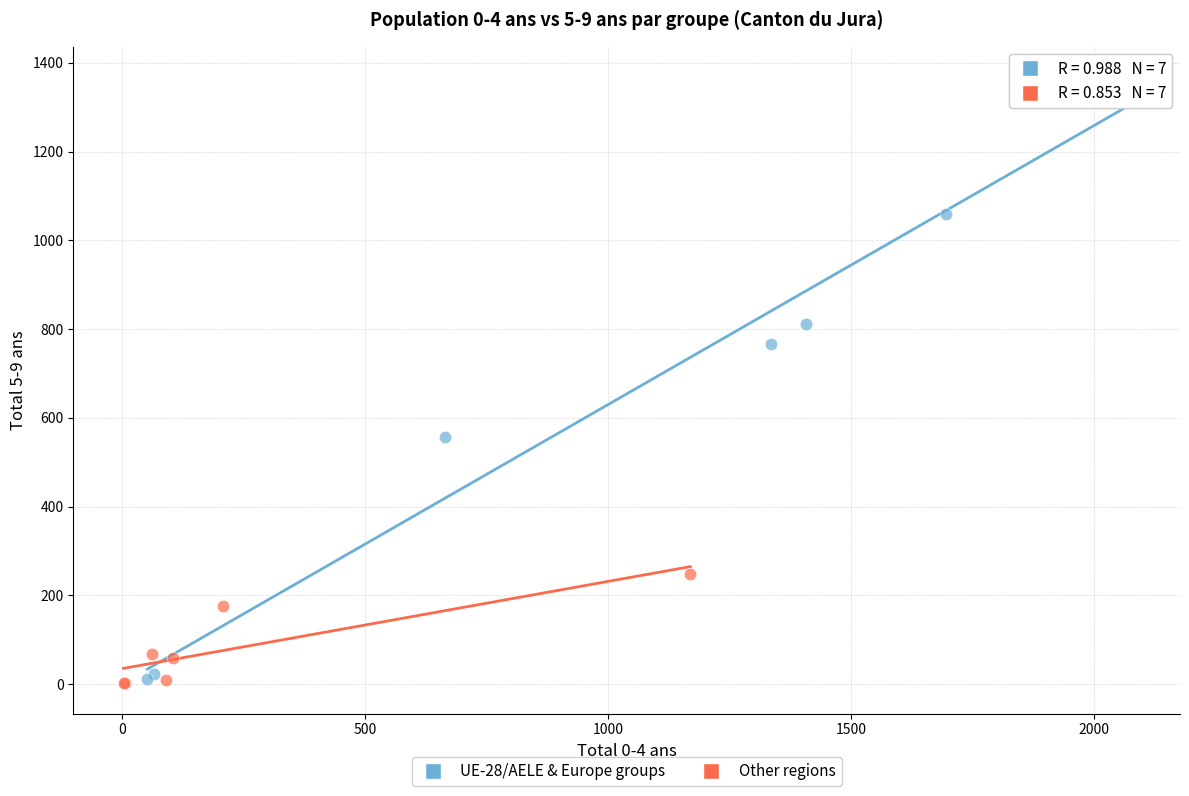

Which series has the widest spread of Y values?

UE-28/AELE & Europe groups